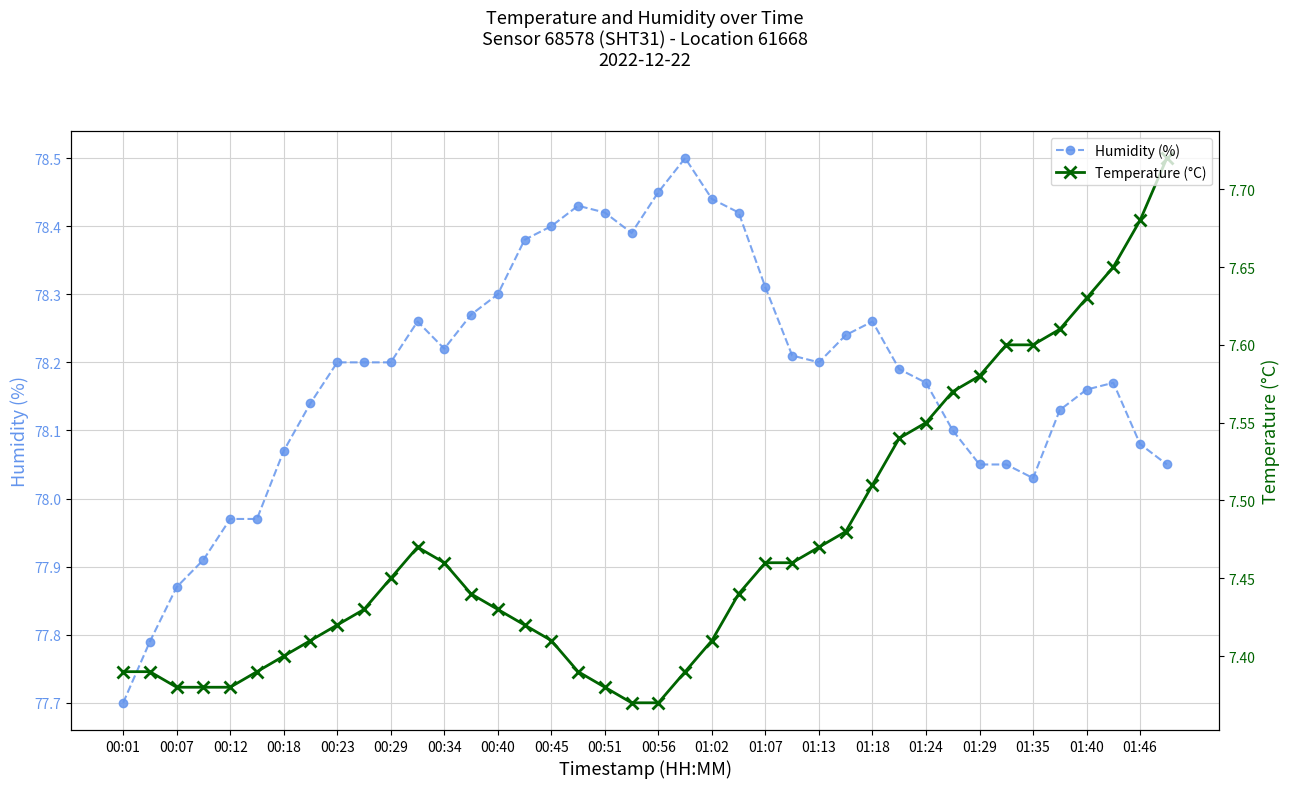

At which category is the sum across all series the highest?

21